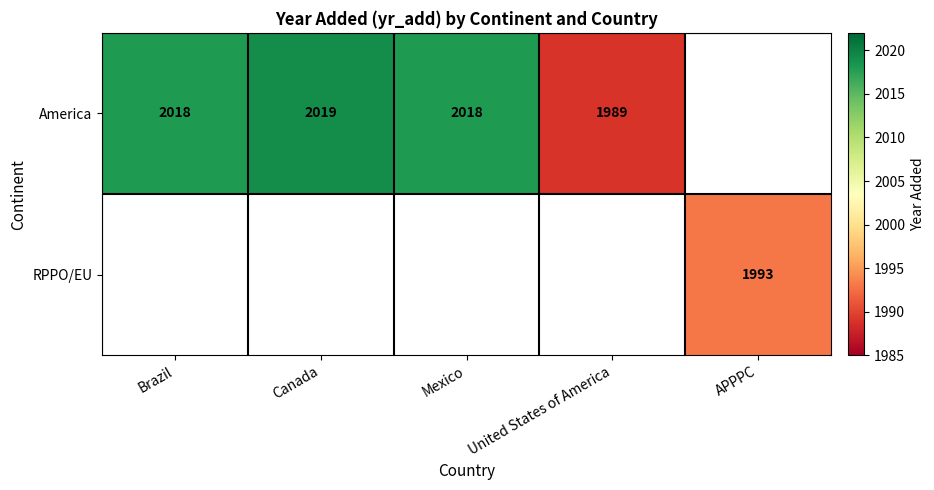

Is it true that RPPO/EU equals 3164 at APPPC?

False